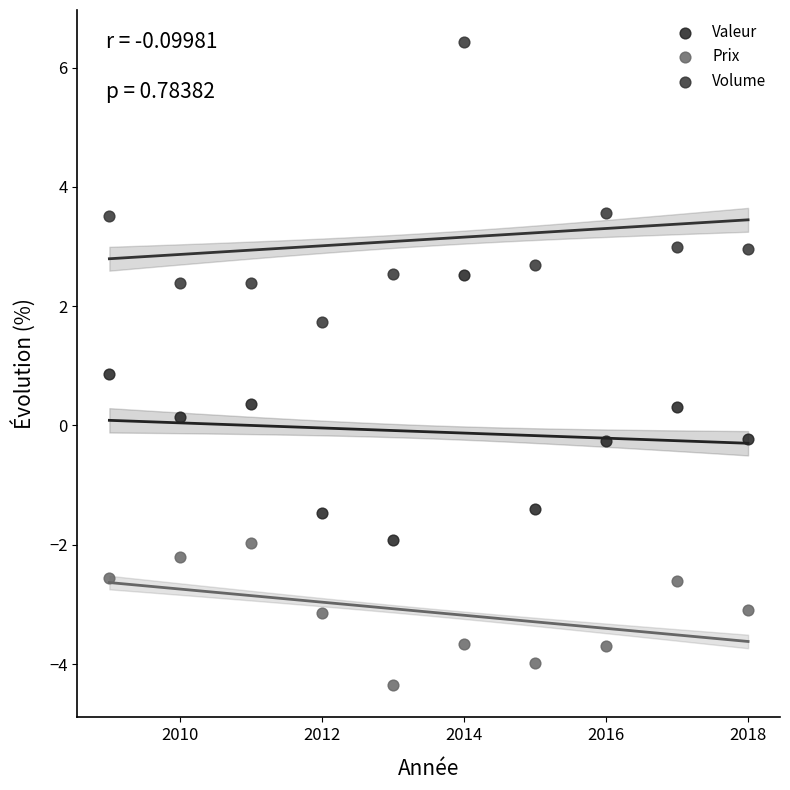

Across all data points, what is the range of X values (max minus min)?

9.0